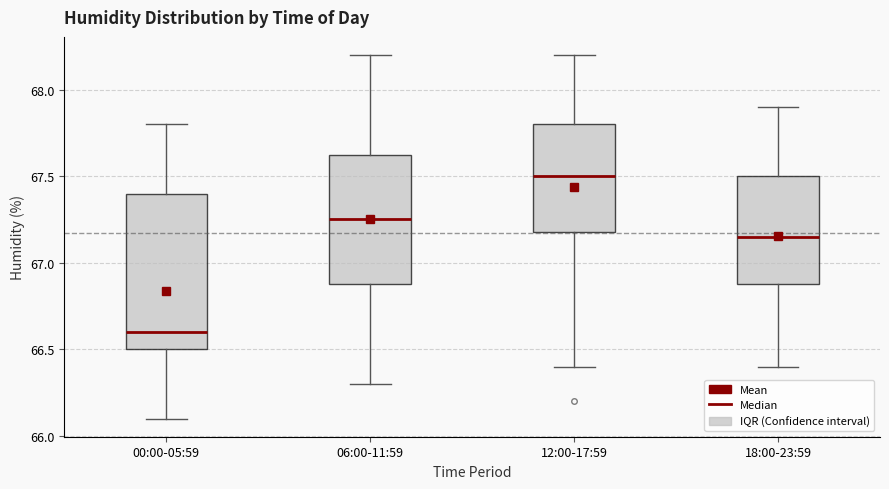

Reading left to right, transcribe this box plot: for each box, give where its median line is, the range the box spans, and where its two whiskers end, as read against the y-axis. The values are not printed on the chart, so give them approximately, as read against the axis.

00:00-05:59: median 66.60, box 66.50 to 67.40, whiskers 66.10 to 67.80
06:00-11:59: median 67.25, box 66.90 to 67.65, whiskers 66.30 to 68.20
12:00-17:59: median 67.50, box 67.20 to 67.80, whiskers 66.40 to 68.20
18:00-23:59: median 67.15, box 66.90 to 67.50, whiskers 66.40 to 67.90